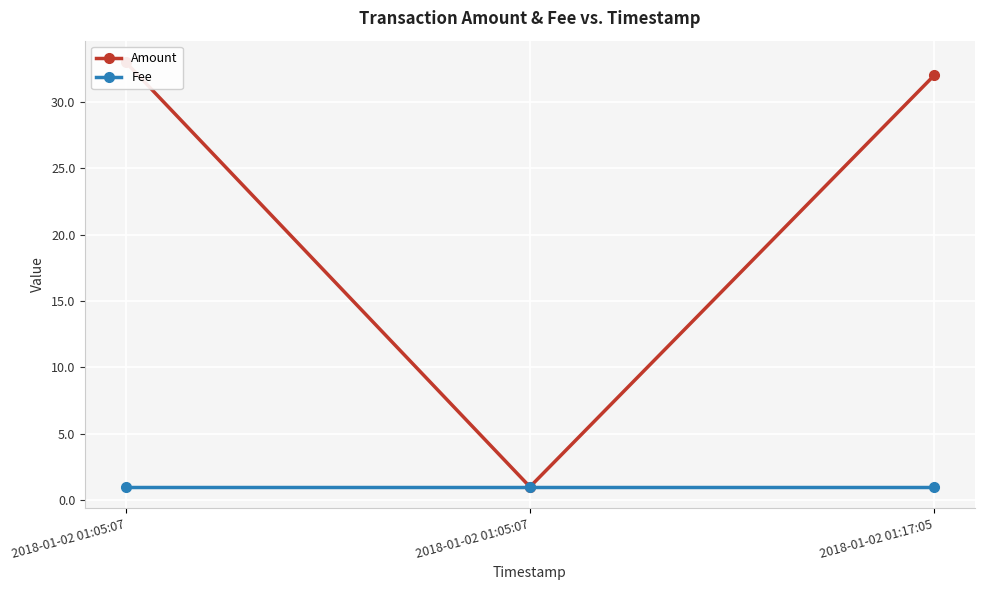

At 2018-01-02 01:17:05, list the series in order from smallest to largest.

Fee, Amount